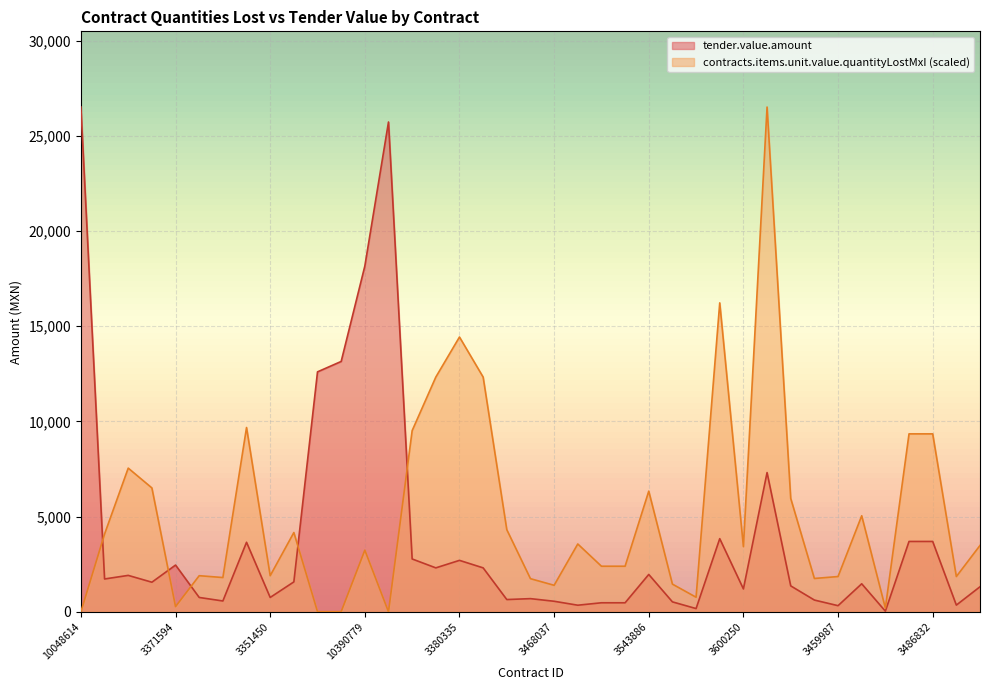

Reading right to left, list all the values displayed in this chart.

contracts.items.unit.value.quantityLostMxI: 3414211=3483.9	3480802=1850.7	3486832=9344.4	3486468=9344.4	3490523=194.9	3458073=5042.4	3459987=1850.7	3437510=1749.0	3415767=5954.1	10348167=26510.0	3600250=3420.7	3605722=16225.1	3555115=763.4	3539209=1452.5	3543886=6335.2	3520396=2392.5	3517514=2392.5	3457722=3560.5	3468037=1390.7	3472724=1738.4	3384654=4311.6	3382088=12326.7	3380335=14431.3	3381167=12326.7	3409128=9513.4	10580273=0.0	10390779=3235.2	10419571=5.8	10544977=5.5	3373547=4161.3	3351450=1894.8	3358546=9677.5	3349980=1798.4	3349994=1894.8	3371594=270.9	3371601=6504.3	3356640=7544.9	3352872=4084.3	10048614=0.0
tender.value.amount: 3414211=1314.0	3480802=350.0	3486832=3693.7	3486468=3693.7	3490523=31.0	3458073=1470.0	3459987=320.0	3437510=615.5	3415767=1360.0	10348167=7311.2	3600250=1200.0	3605722=3840.0	3555115=168.4	3539209=520.0	3543886=1960.0	3520396=472.5	3517514=472.5	3457722=345.0	3468037=552.0	3472724=690.0	3384654=641.7	3382088=2306.2	3380335=2700.0	3381167=2306.2	3409128=2773.4	10580273=25724.2	10390779=18158.2	10419571=13147.4	10544977=12601.1	3373547=1569.5	3351450=752.1	3358546=3650.0	3349980=567.0	3349994=752.1	3371594=2452.9	3371601=1552.5	3356640=1911.0	3352872=1722.5	10048614=26510.0